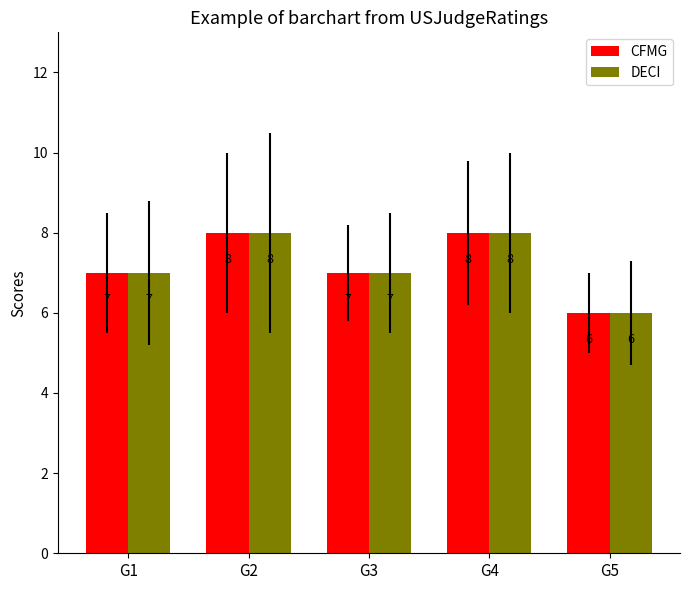

True or false: CFMG has a value of 8 at G2.

True